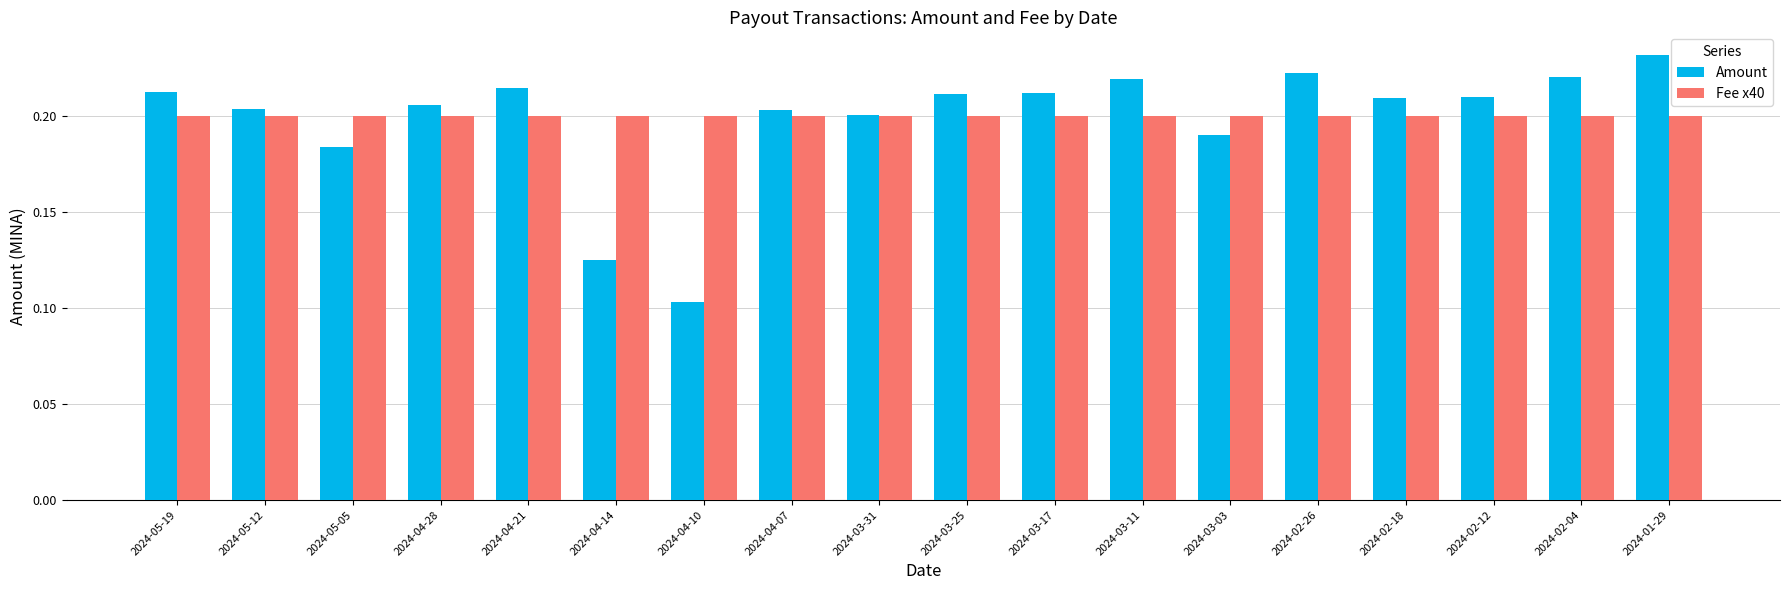

Which series has the largest range (max minus min)?

Amount